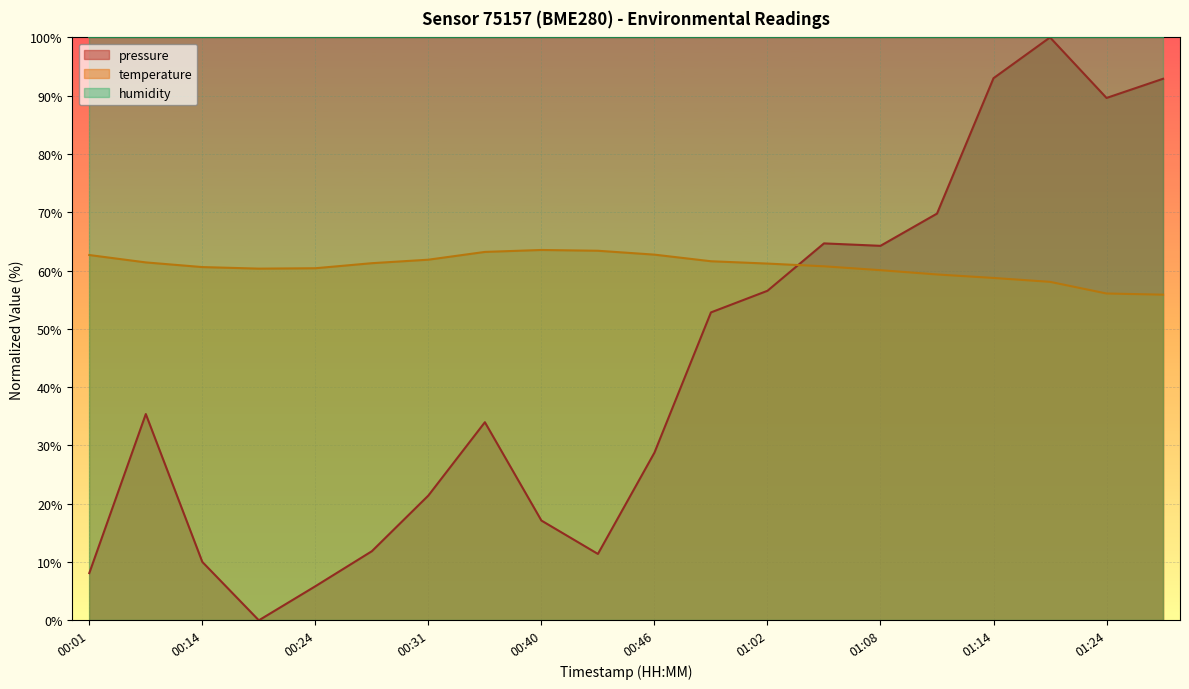

How many positive values does the pressure series have?

19